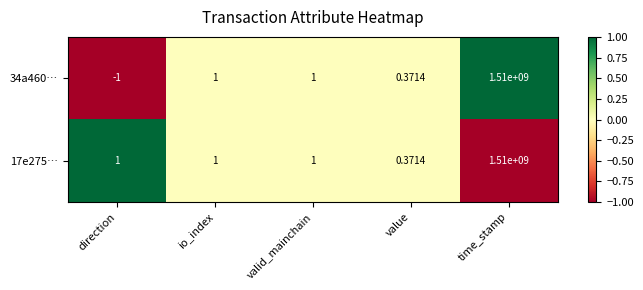

How many series are shown in this chart?

2